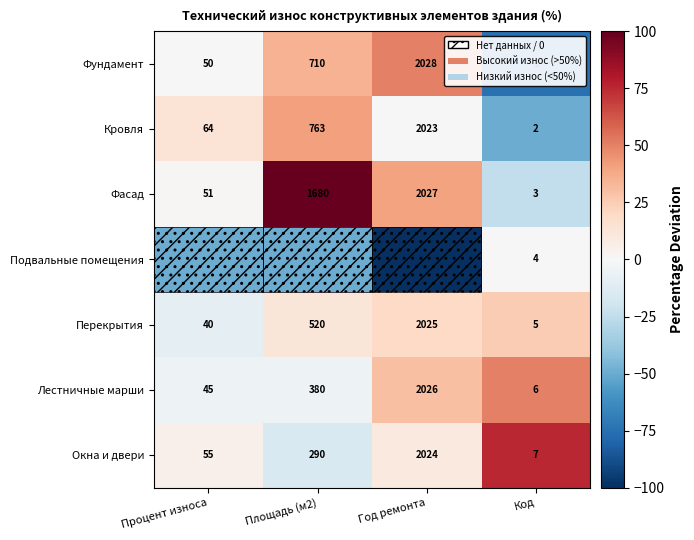

At which label does Лестничные марши reach its peak?

Год ремонта